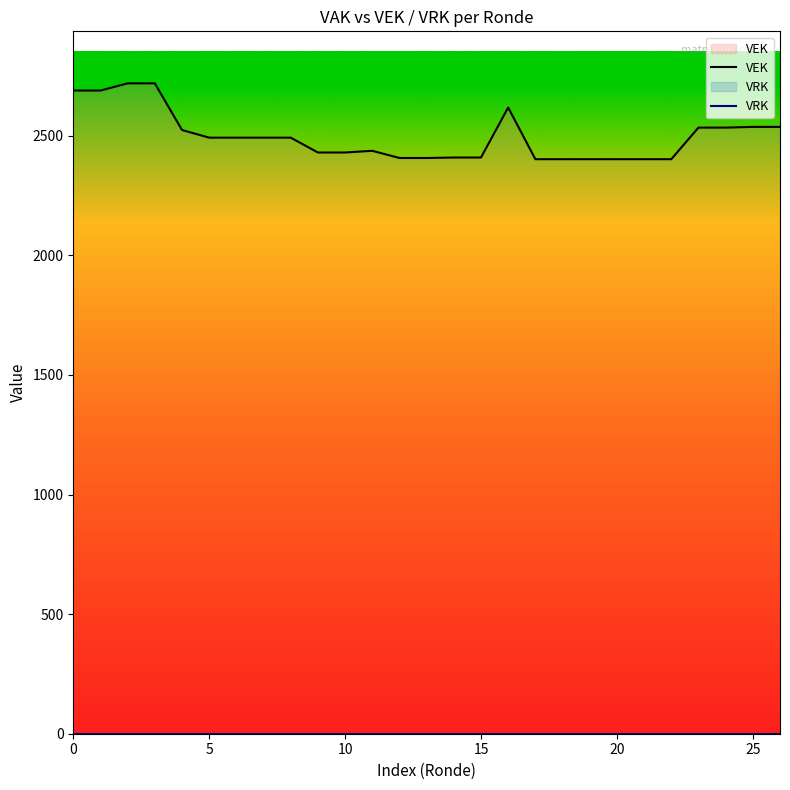

What are all the series names shown in the legend?

VEK, VRK